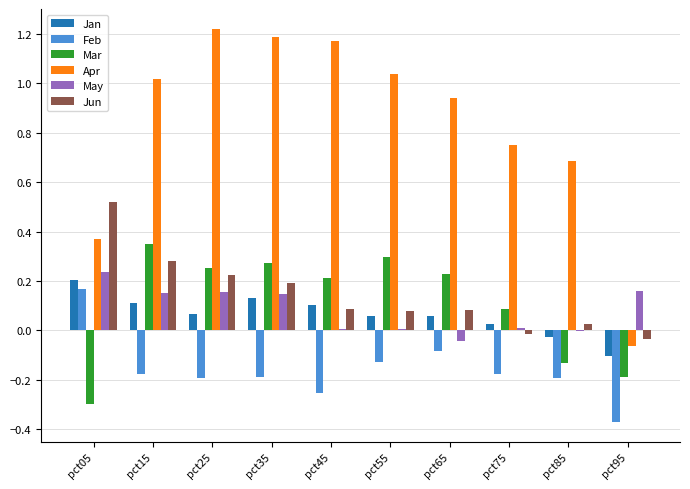

What is the sum of all May values?

0.8